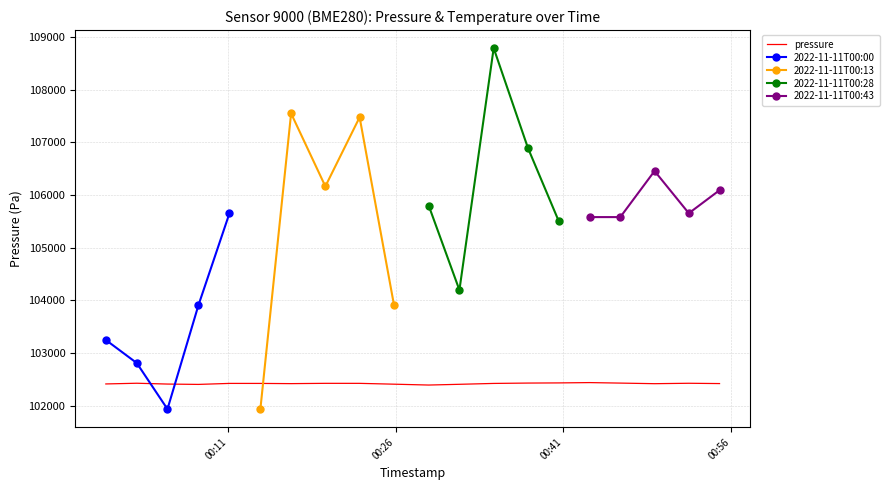

The chart shows a value of 102430.1 at 2022-11-11T00:46:06. True or false?

True